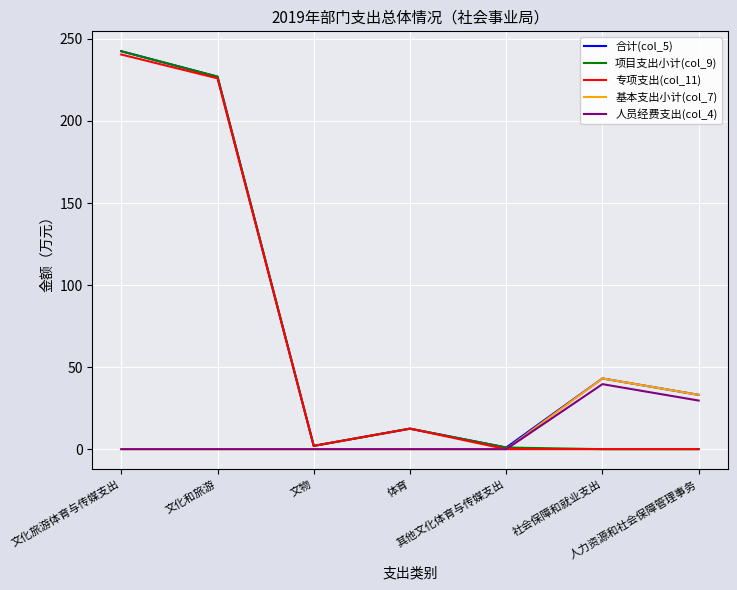

In 人员经费支出(col_4), how many points are higher than both neighbors (excluding endpoints)?

1